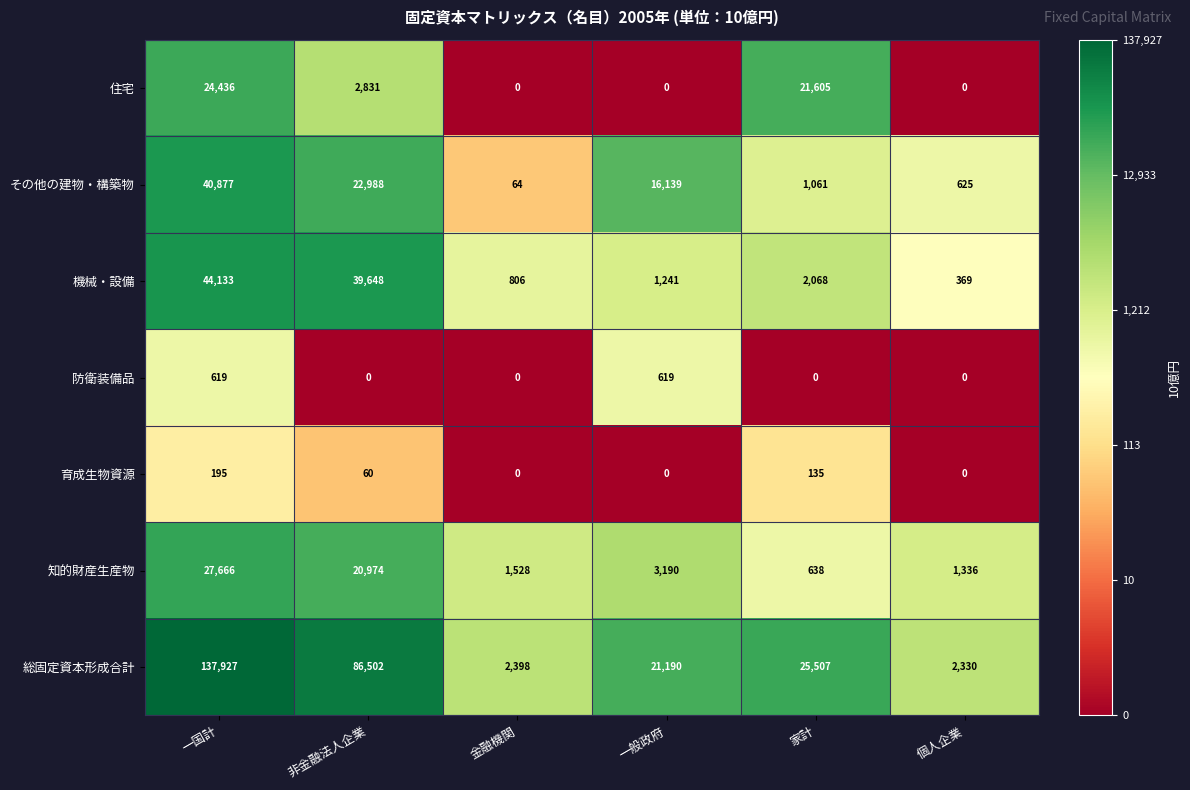

Between 一般政府 and 家計, which series saw the biggest shift?

住宅